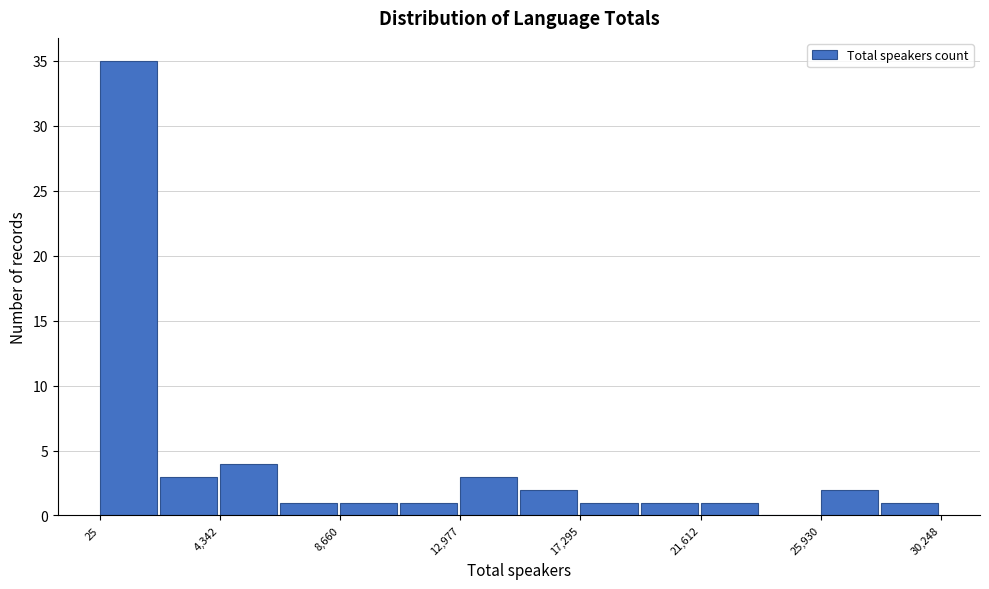

Which range on the x-axis has the tallest bar?

0 to 2000